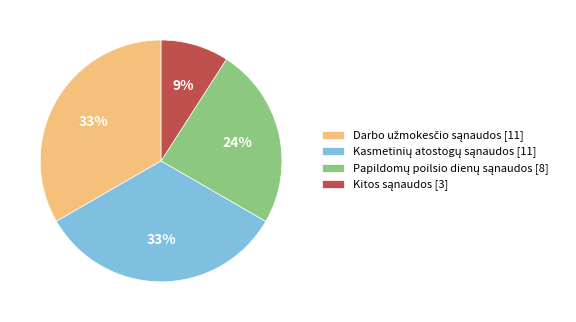

Is there a majority slice in this chart?

No